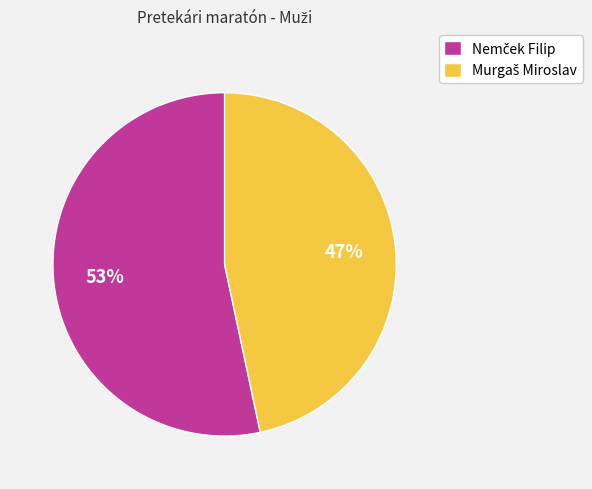

Does any single category account for the majority?

Yes